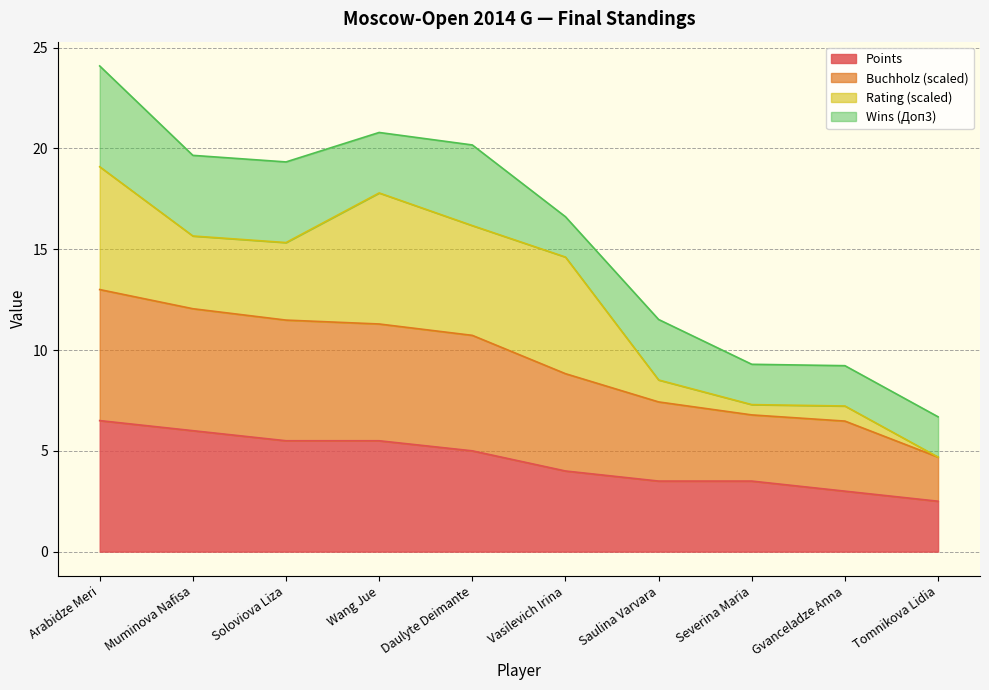

True or false: Points has a value of 5.5 at Vasilevich Irina.

False